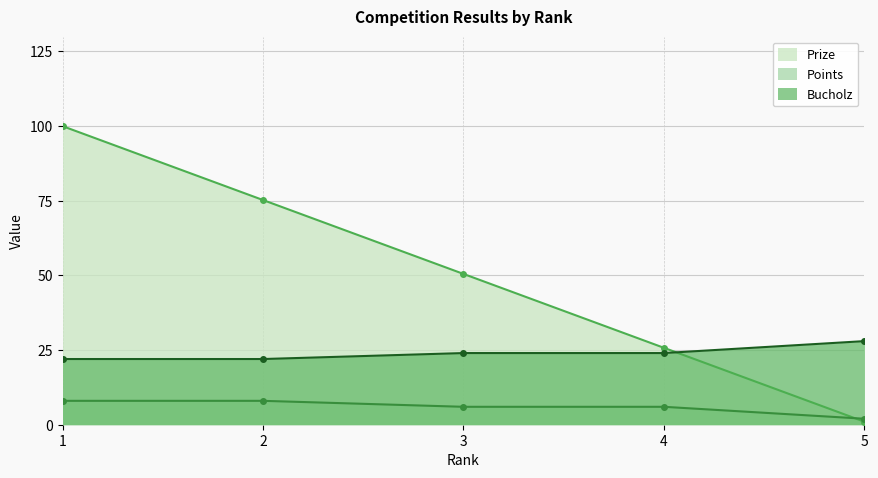

At 4, list the series in order from largest to smallest.

Prize, Bucholz, Points